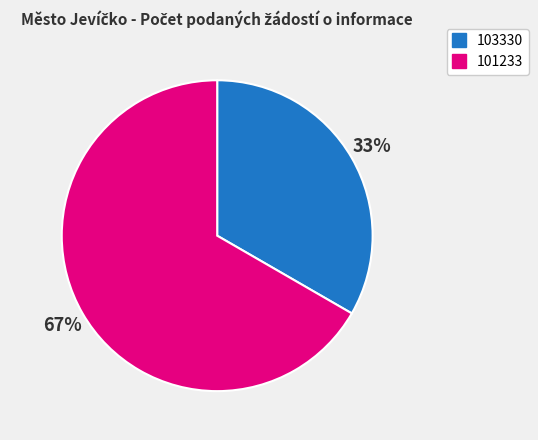

To the nearest percent, what portion does 101233 represent?

67%